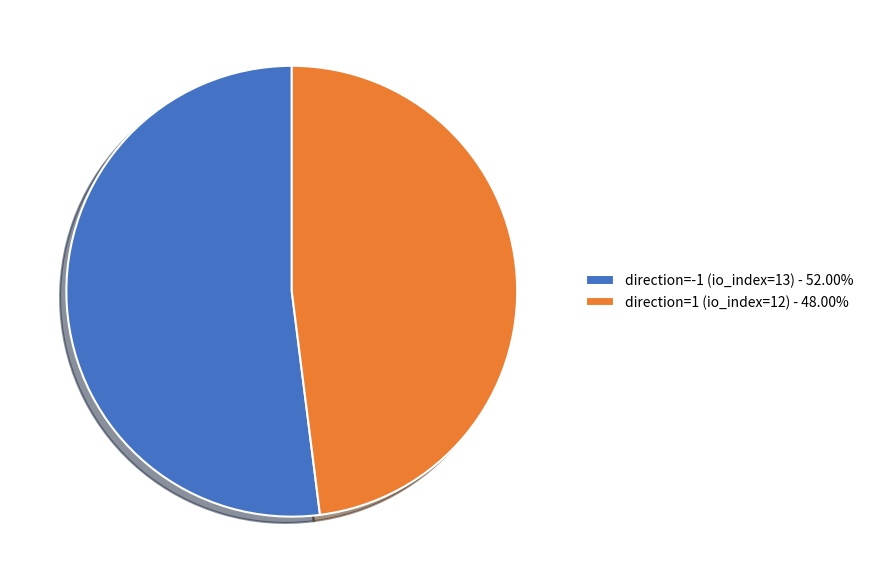

Is it true that direction=-1 (io_index=13) is 52% of the pie?

True